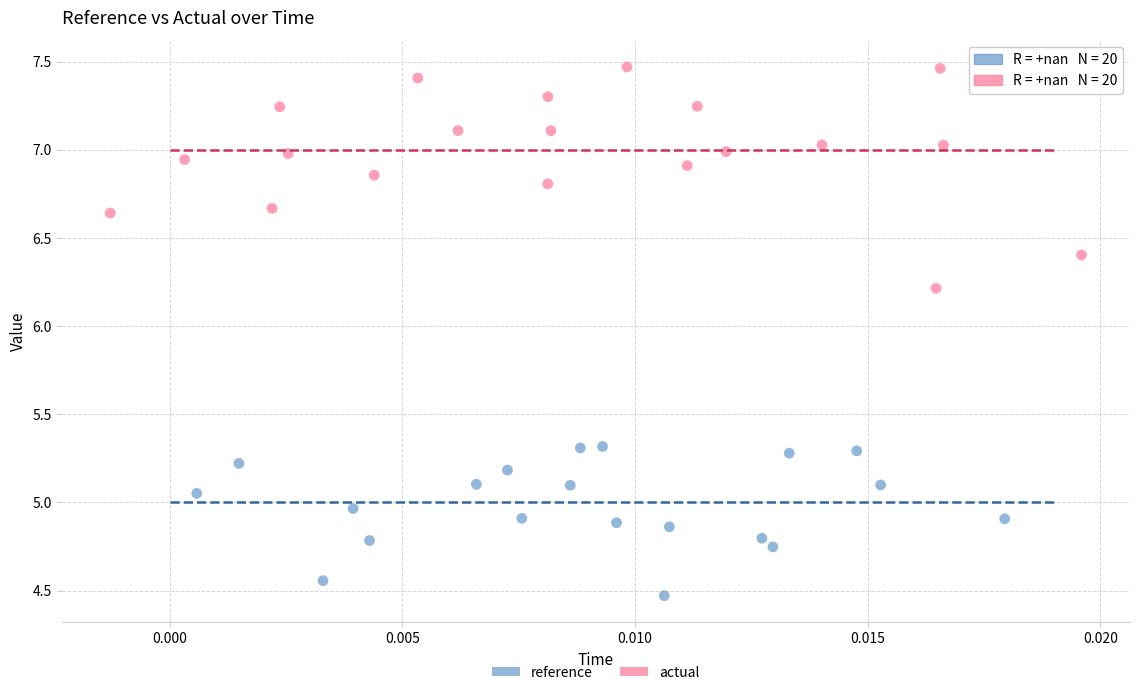

Which series reaches the maximum Y coordinate?

actual